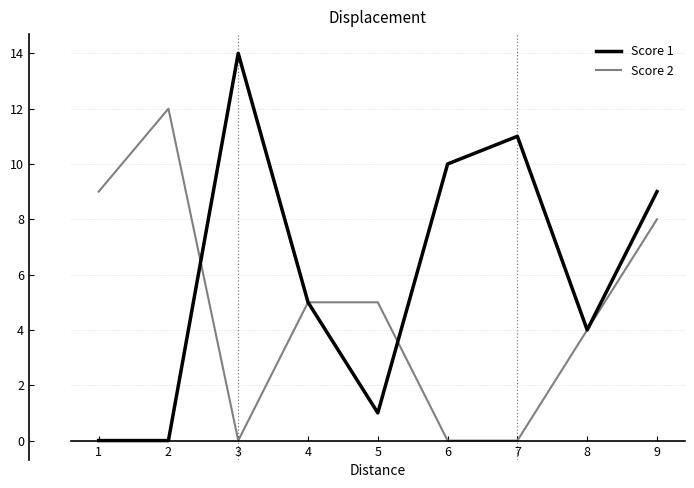

Is the value of Score 1 at 5 greater than the value of Score 2 at 8?

No